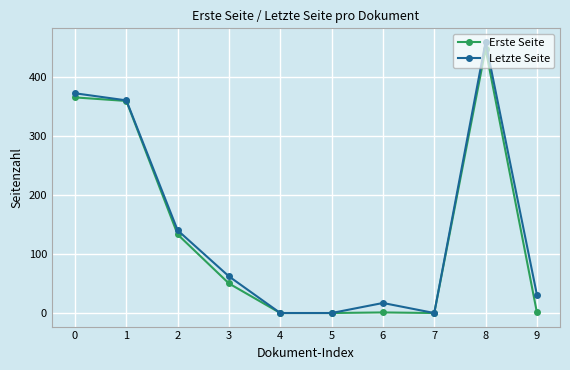

Is this an area chart (filled region under the line)?

No